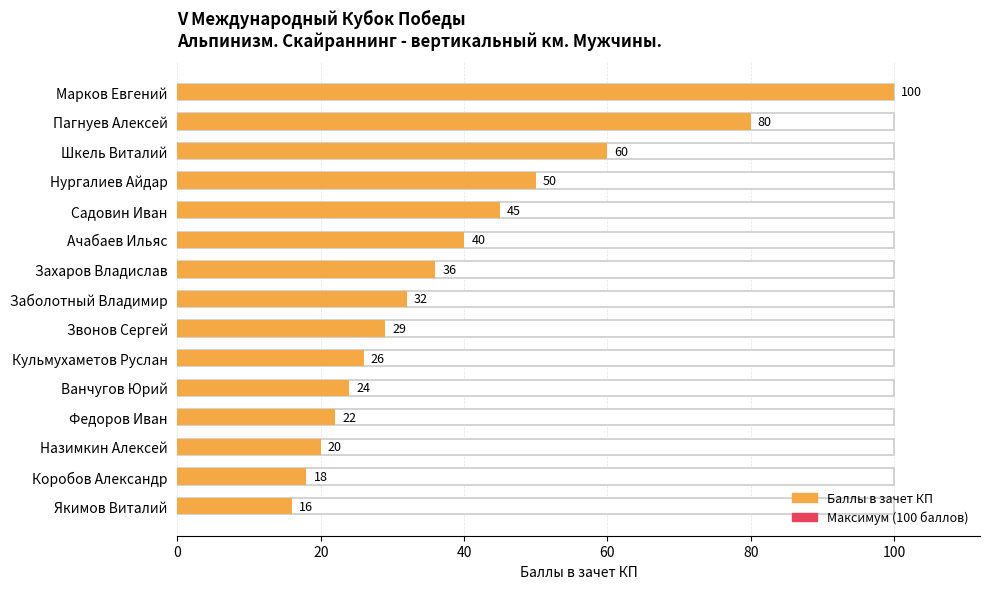

What is the label of the 3rd bar from the bottom?

Назимкин Алексей